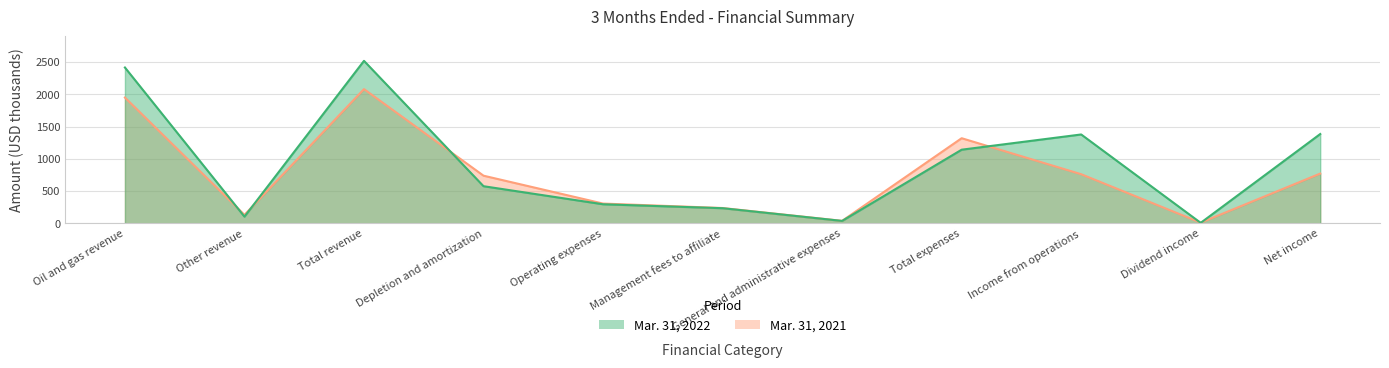

What is the label of the 1st point from the left?

Oil and gas revenue